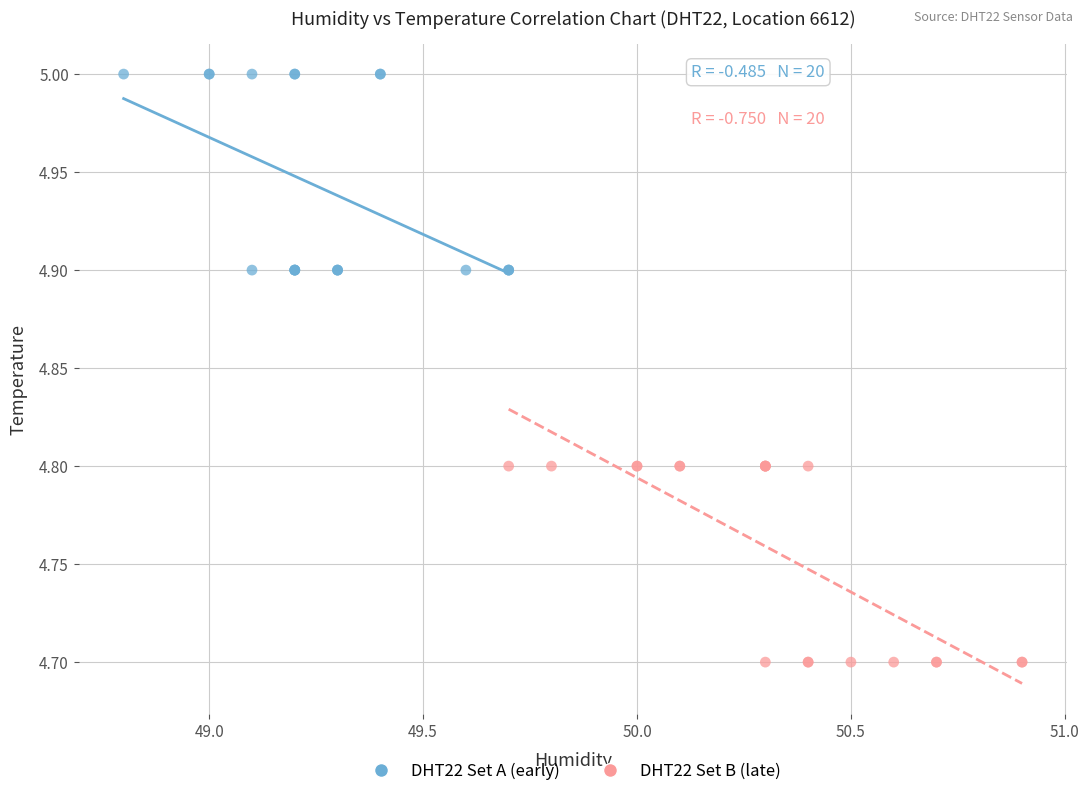

Which series reaches the maximum Y coordinate?

DHT22 Set A (early)